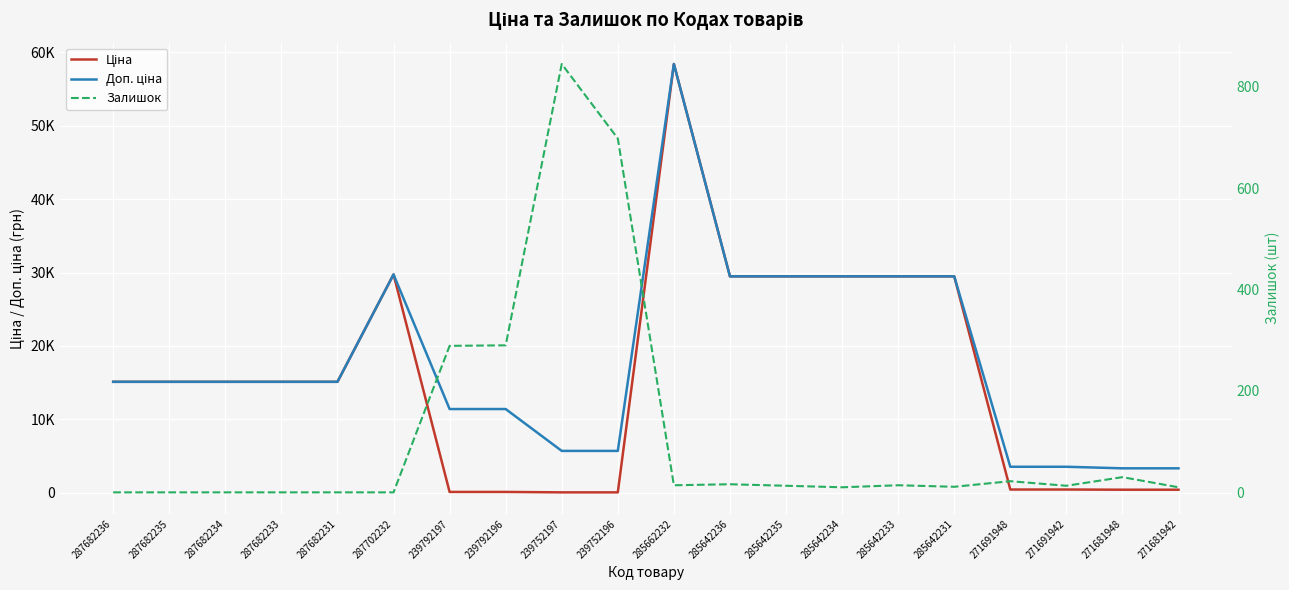

True or false: Залишок has a value of 13.0 at 285642235.

True